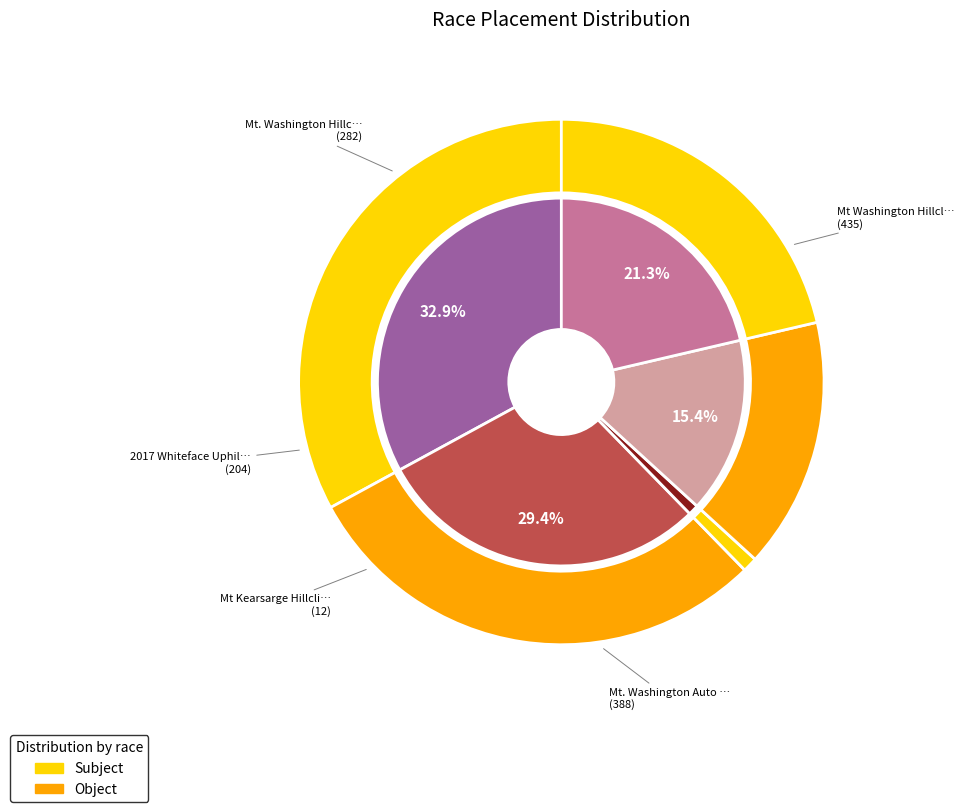

To the nearest percent, what portion does Mt. Washington Hillclimb 2019 represent?

21%